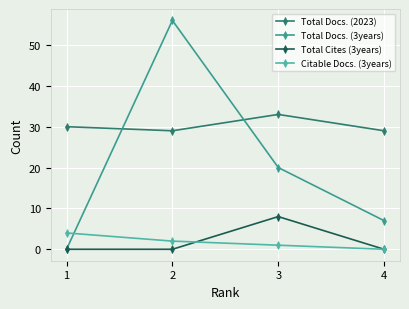

Is the value of Total Docs. (3years) at 4 greater than the value of Total Docs. (2023) at 4?

No